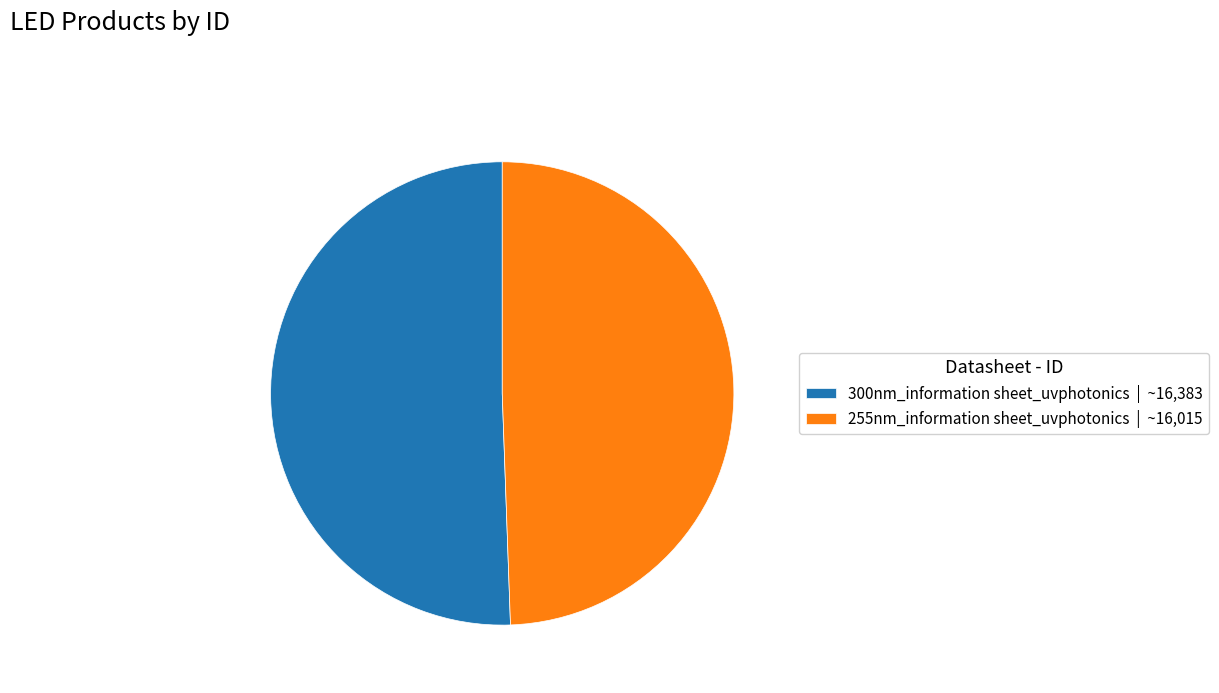

Count the number of slices in the pie.

2